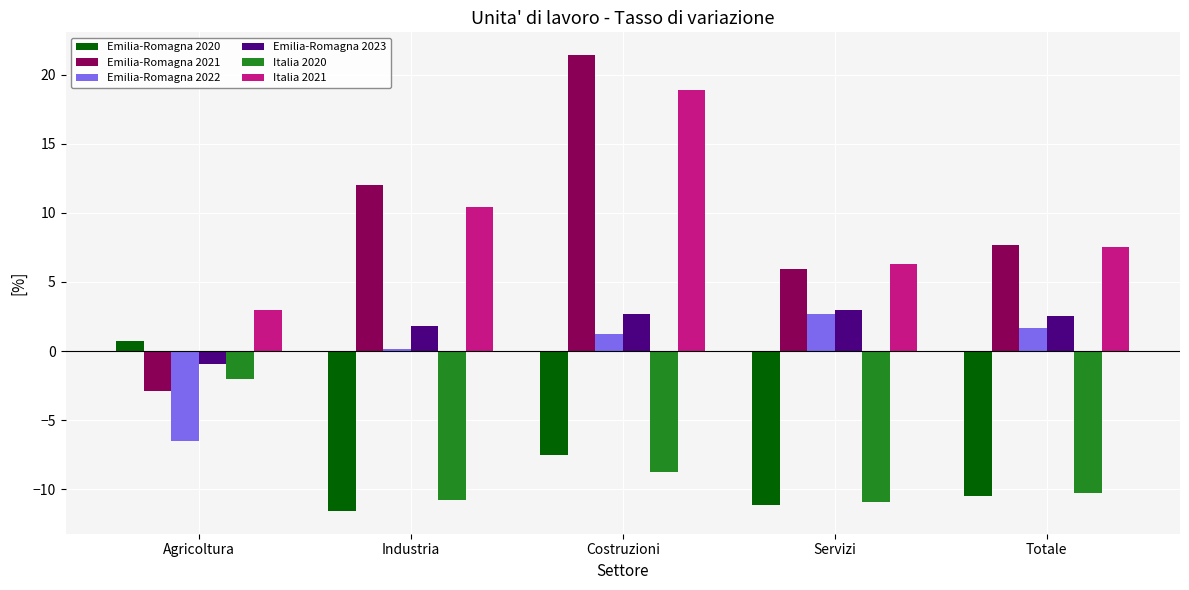

What position from the right is Costruzioni?

3